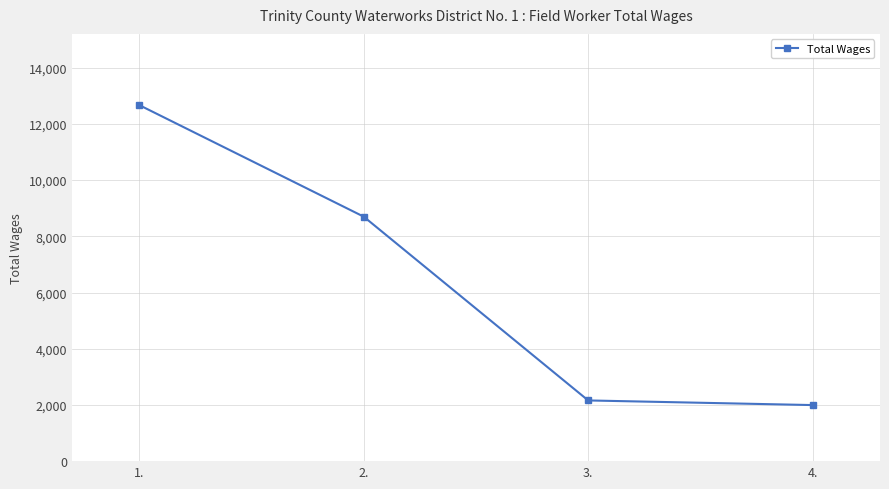

What is the greatest value displayed?

12670